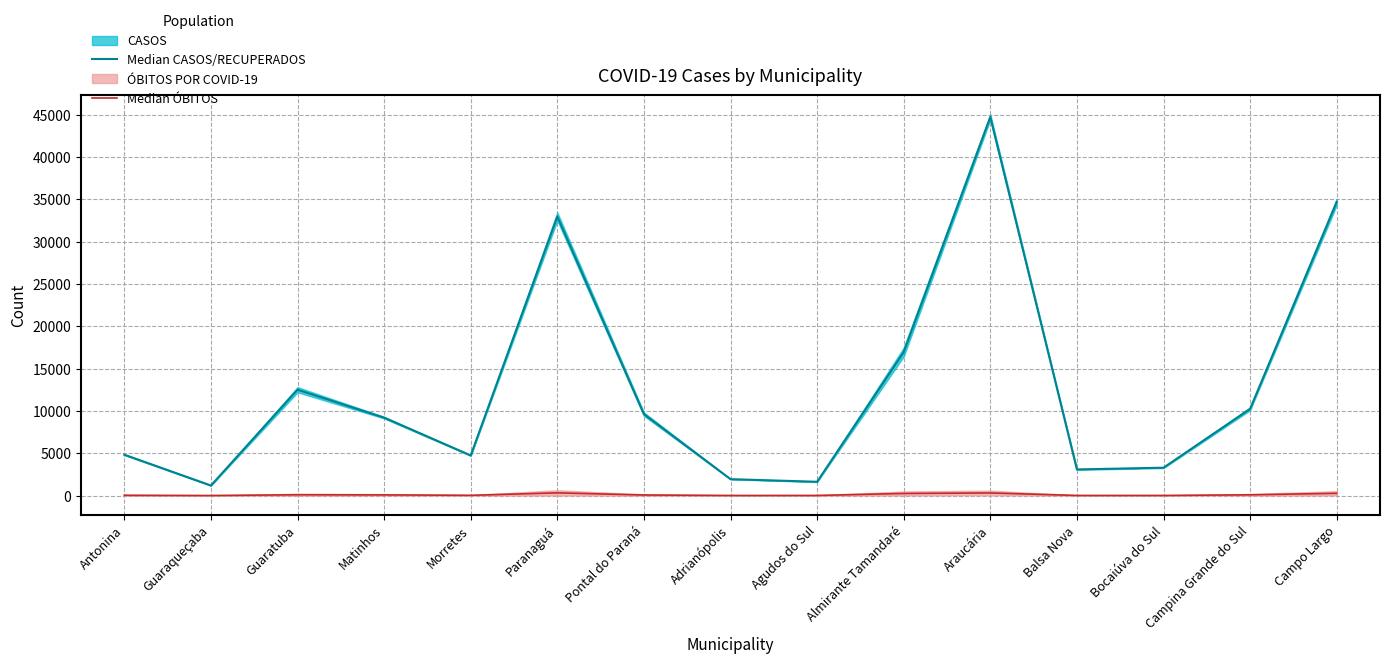

Which series has the largest total across all categories?

Median CASOS/RECUPERADOS